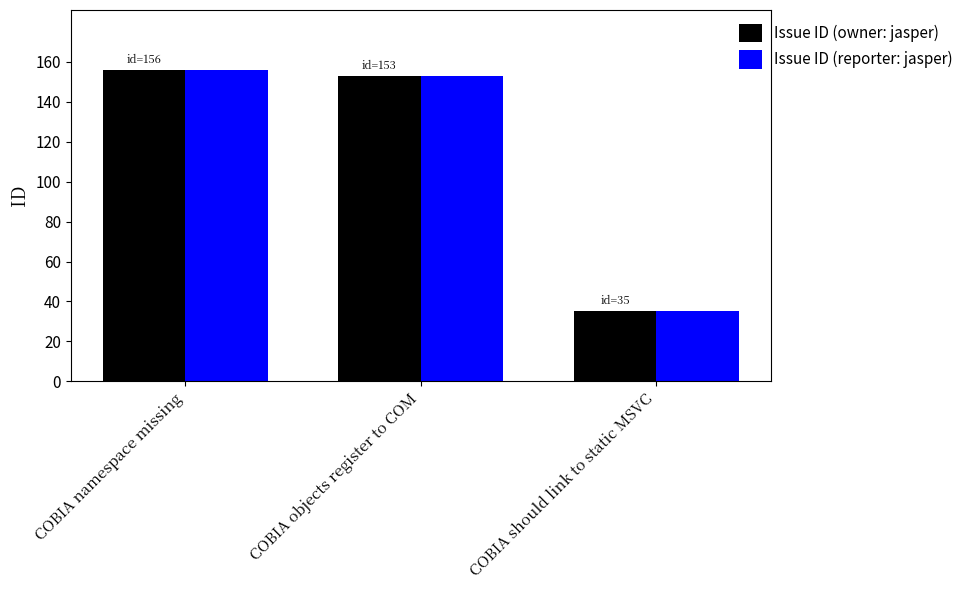

What is the minimum value for Issue ID (reporter: jasper)?

35